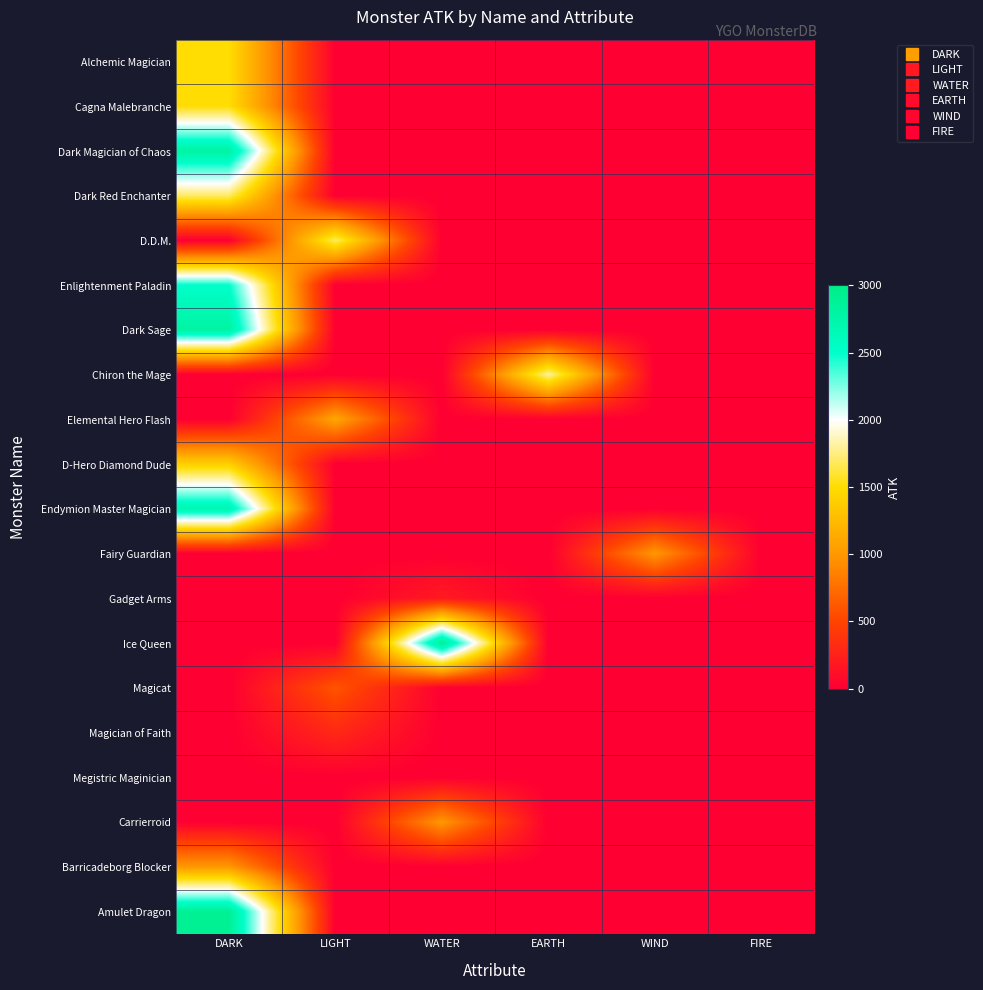

What is the greatest value displayed?

2900